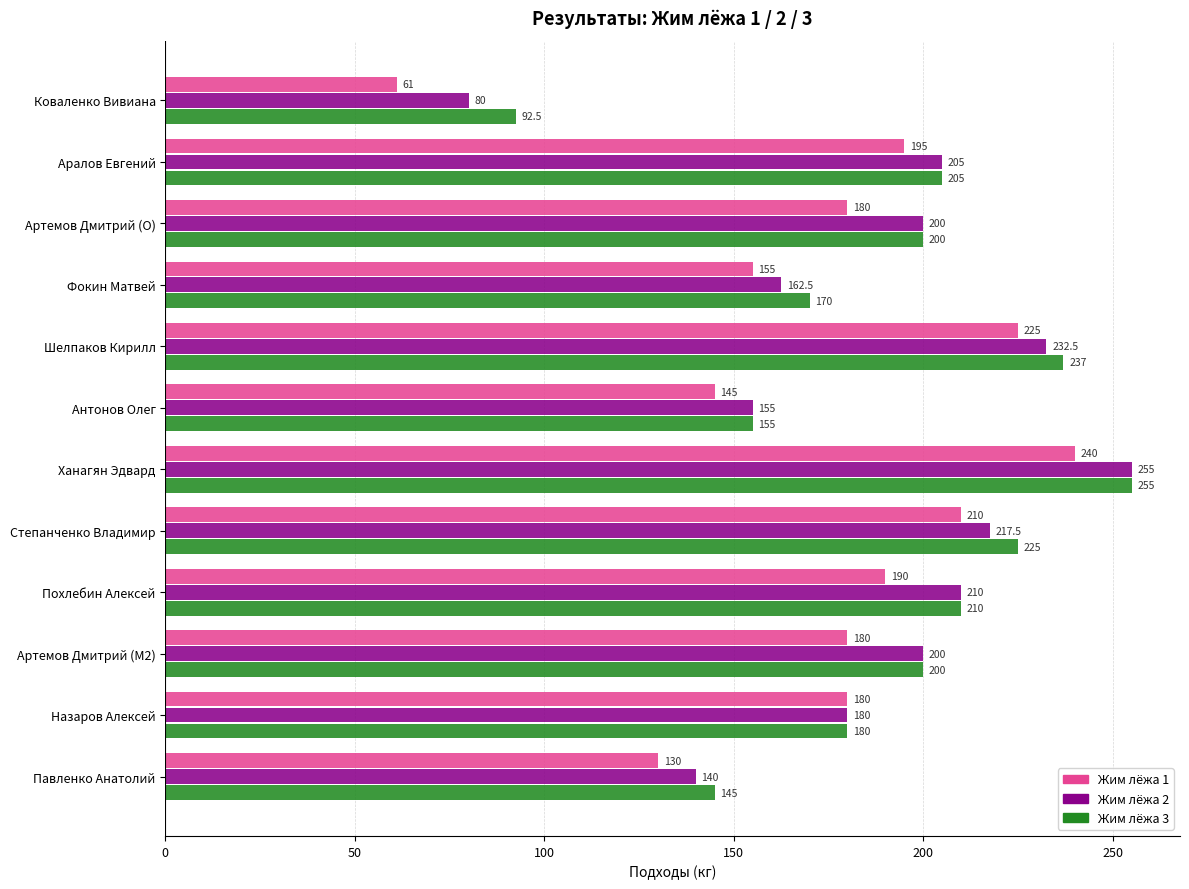

What is the sum of all Жим лёжа 2 values?

2237.5